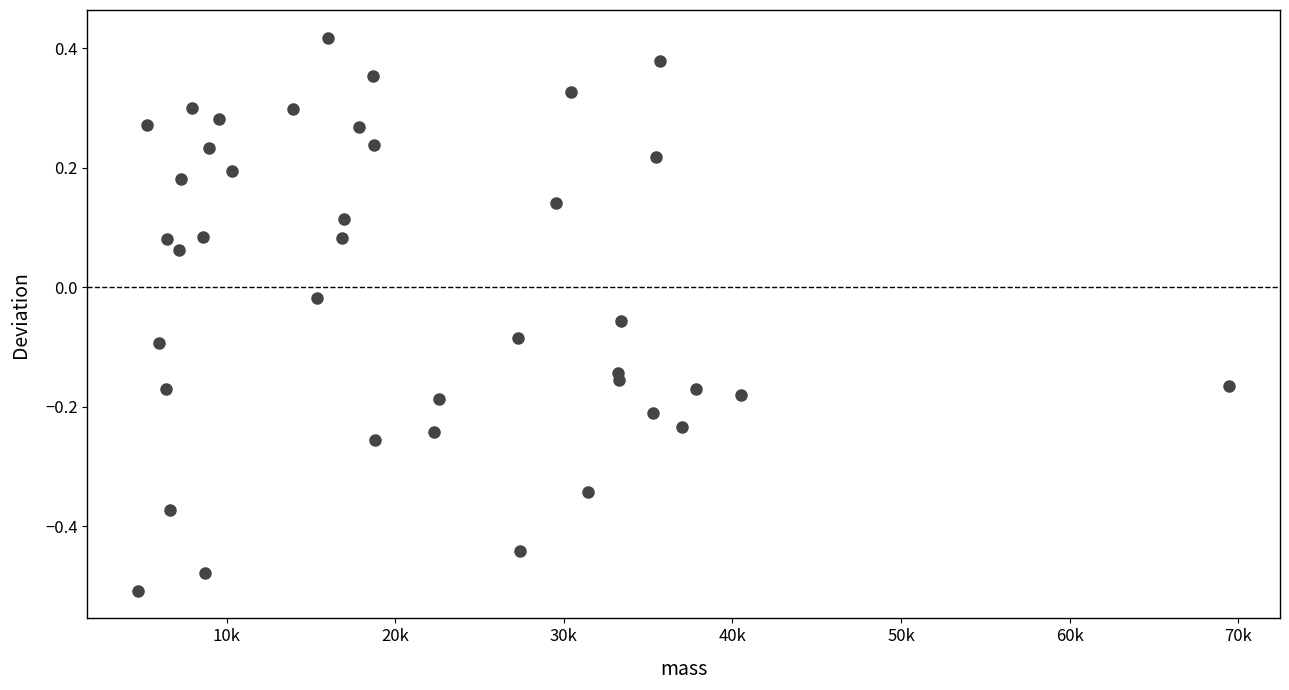

What is the range of X values (max minus min)?

64737.8